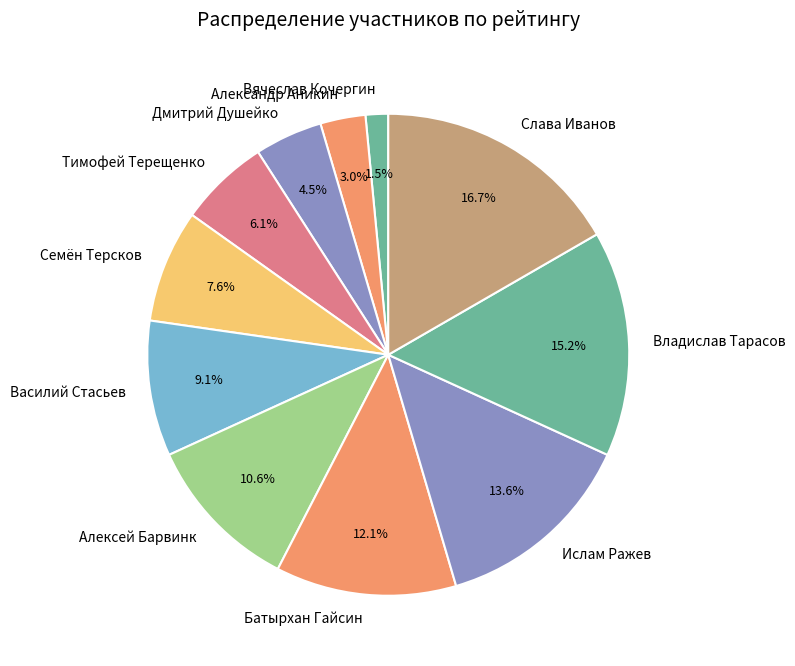

What percentage is the Владислав Тарасов slice, to the nearest percent?

15%